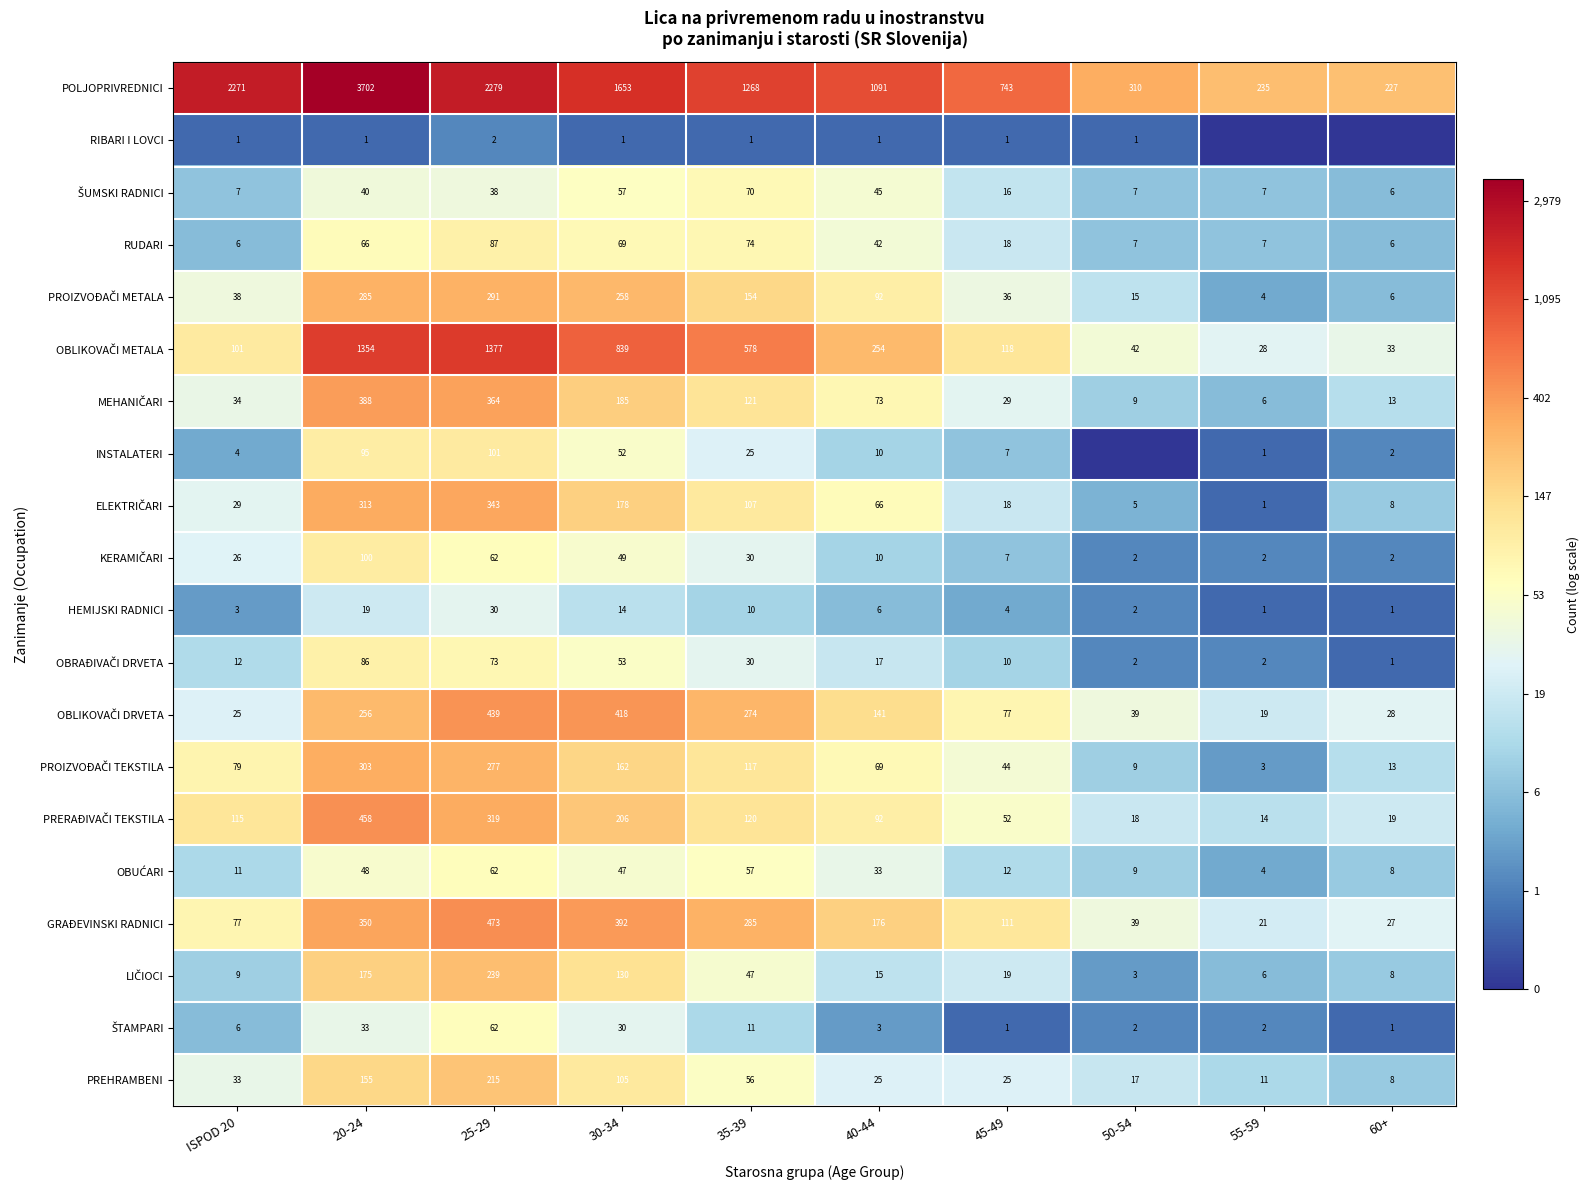

What is the sum of all RUDARI values?

382